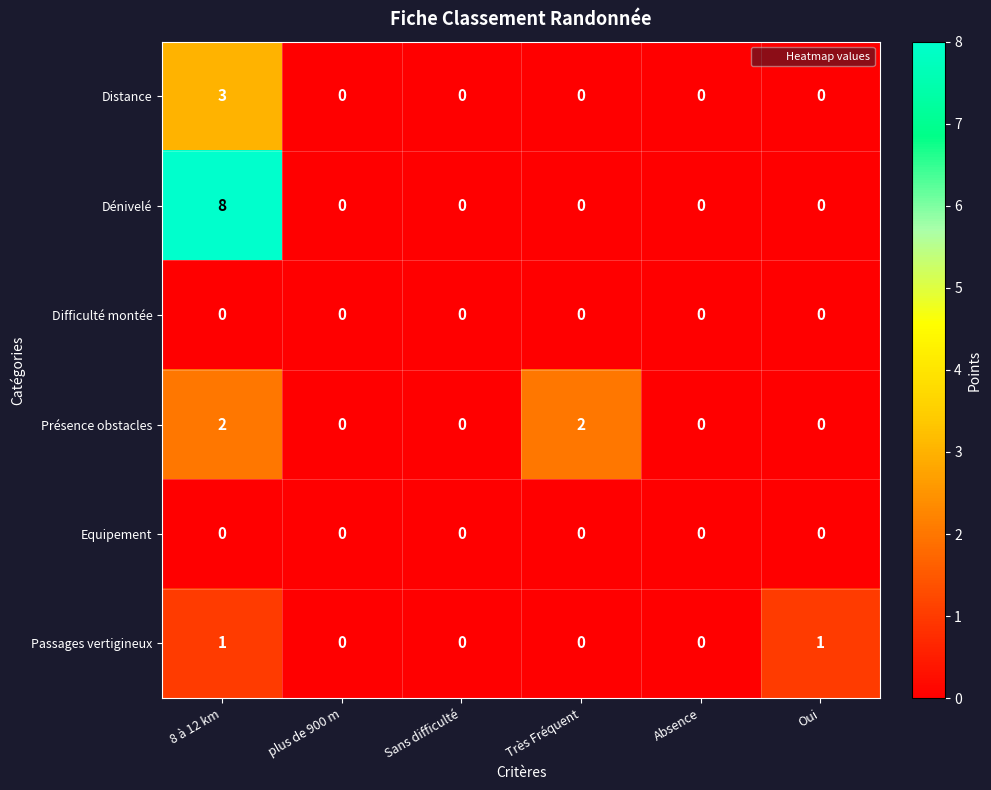

Between 8 à 12 km and Très Fréquent, which series saw the biggest shift?

Dénivelé